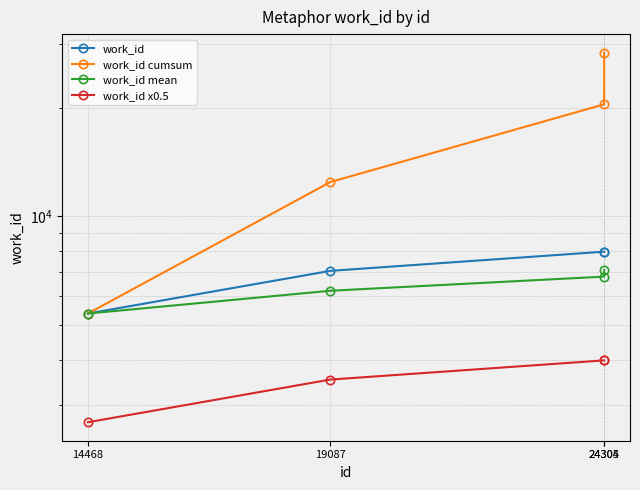

Count the number of categories in the chart.

4